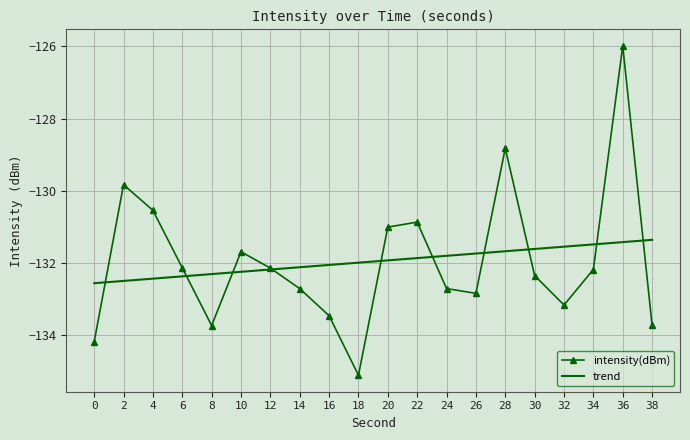

What is the greatest value displayed?

-126.0